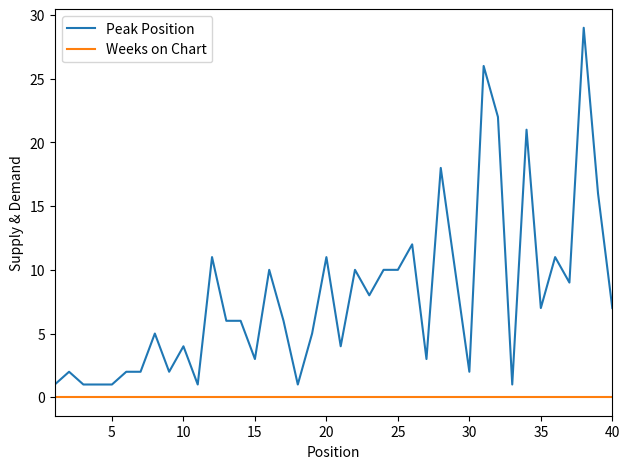

What is the highest value of the Peak Position series?

29